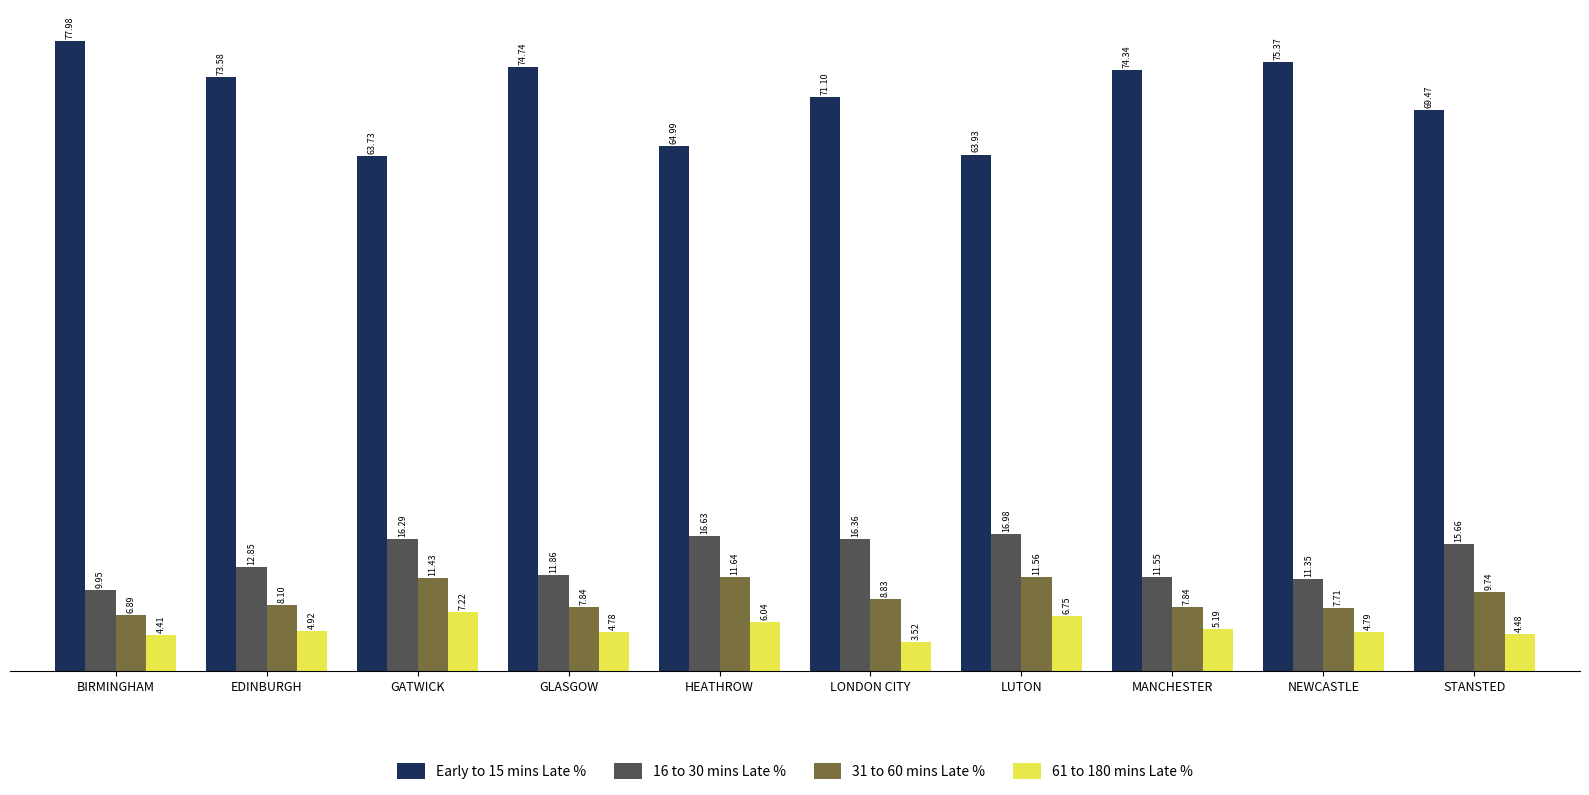

What is the maximum value shown in the chart?

78.0